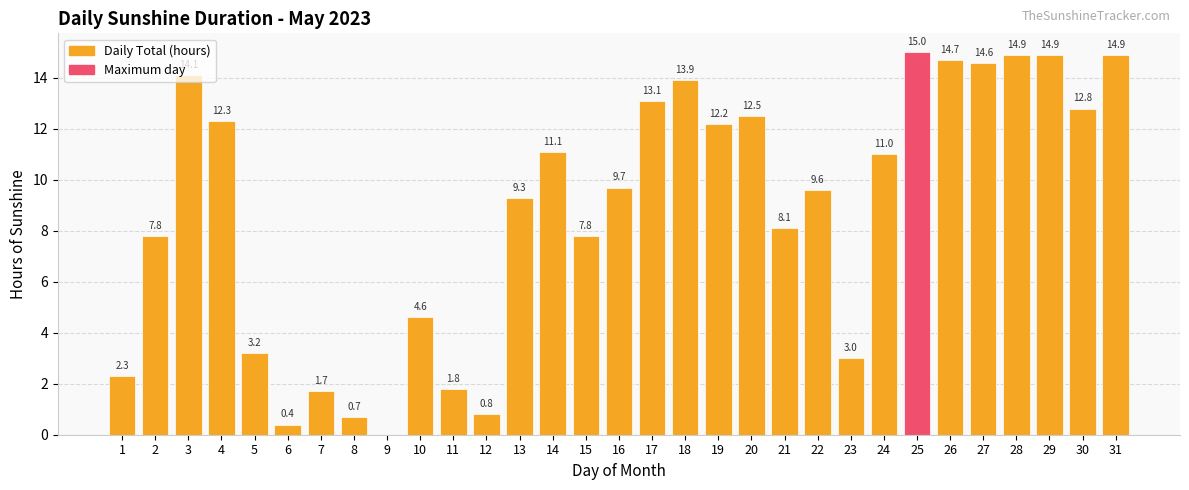

Approximately how many times larger is the value at 20 compared to 2?

1.6